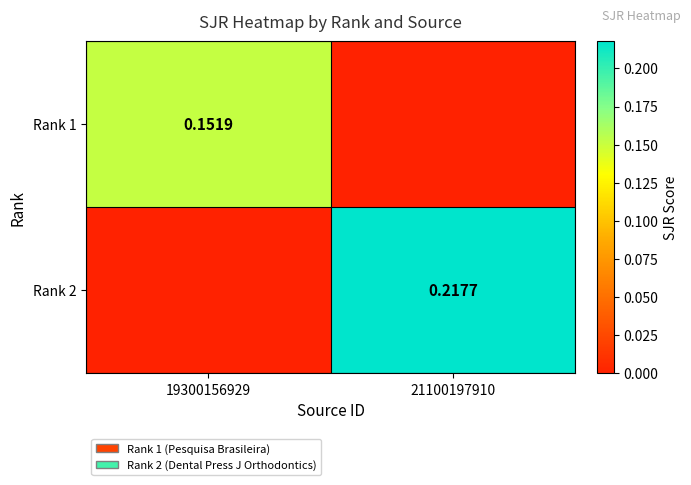

What is the difference between the highest and lowest values at 21100197910?

0.2